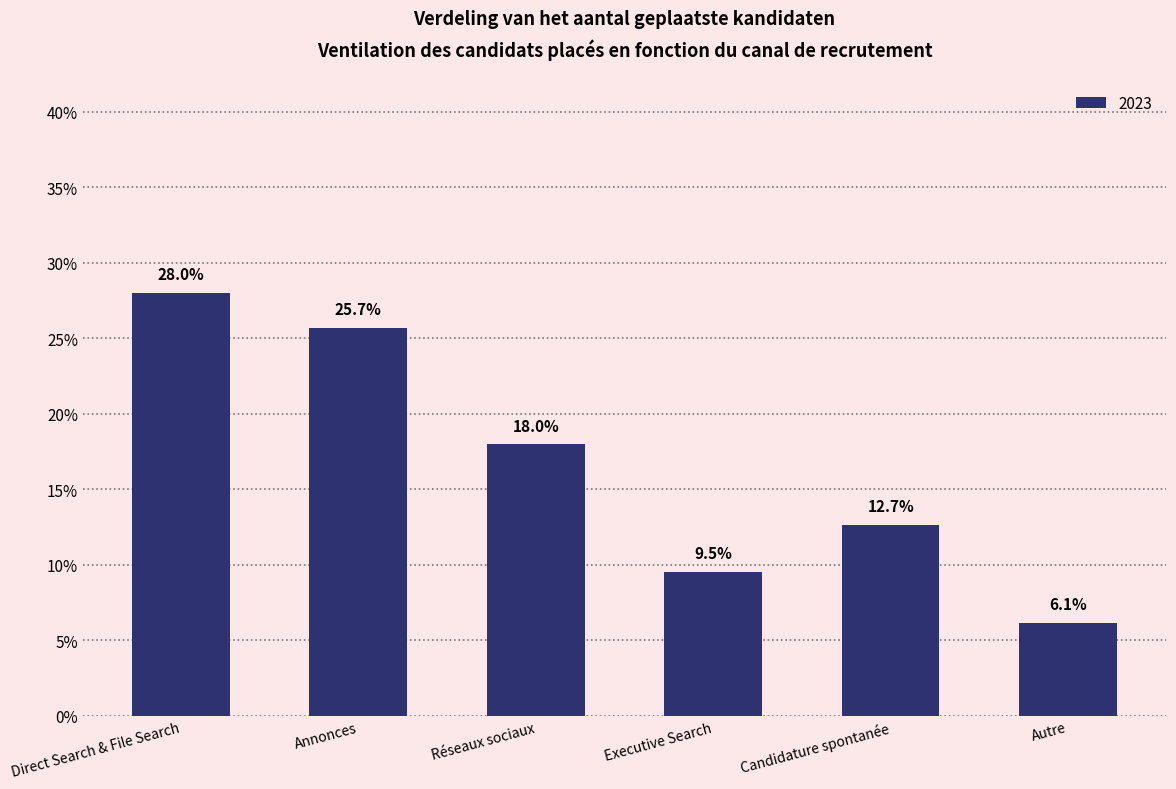

What position from the right is Direct Search & File Search?

6